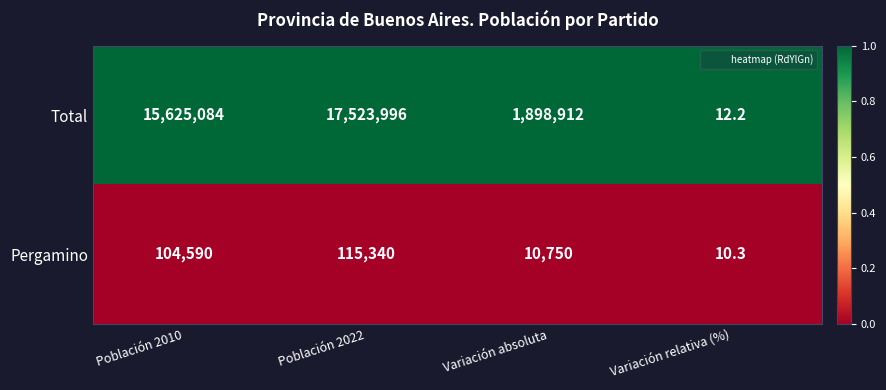

Which series has the largest total across all categories?

Total